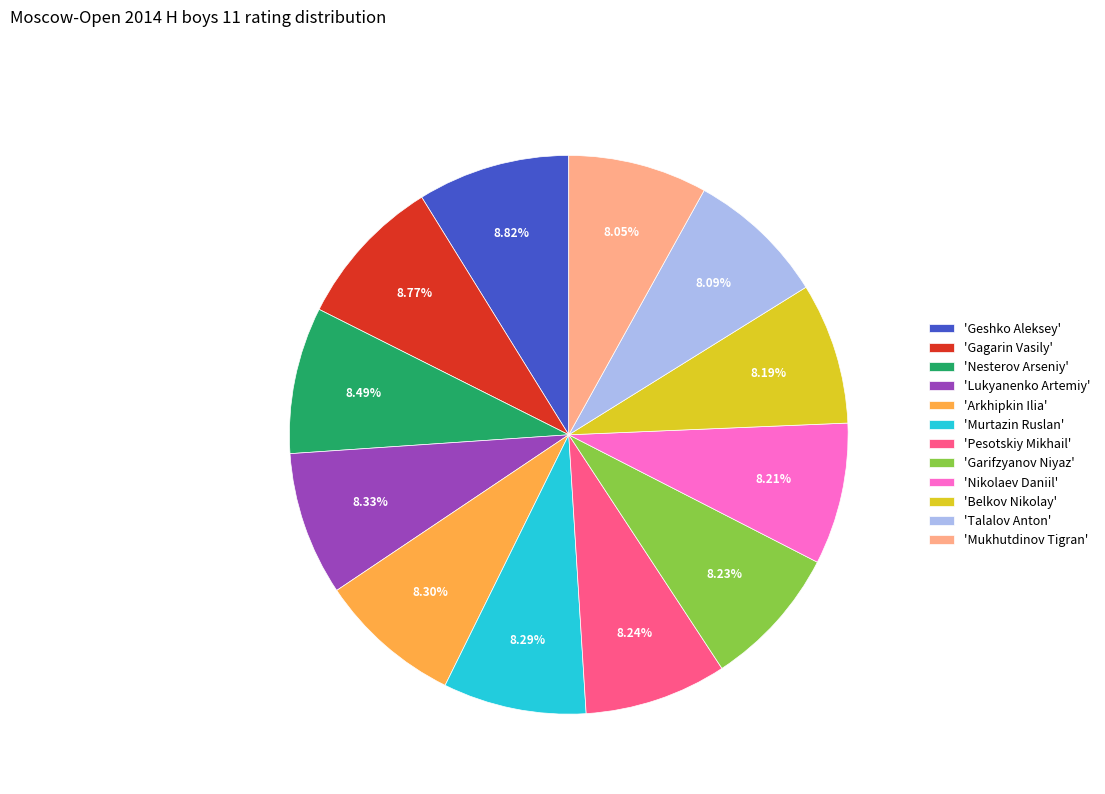

Is the sum of 'Mukhutdinov Tigran' and 'Talalov Anton' greater than half?

No